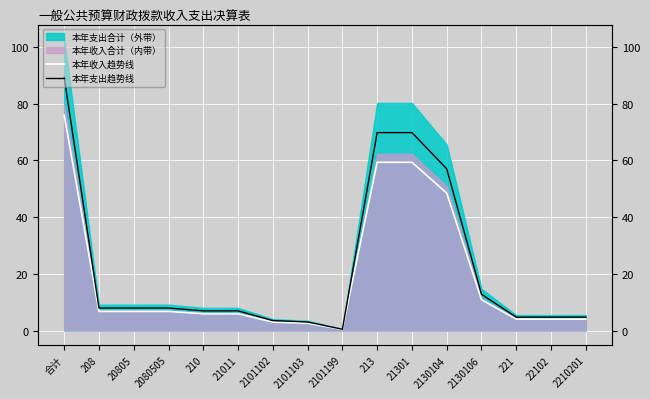

What is the greatest value displayed?

89.4